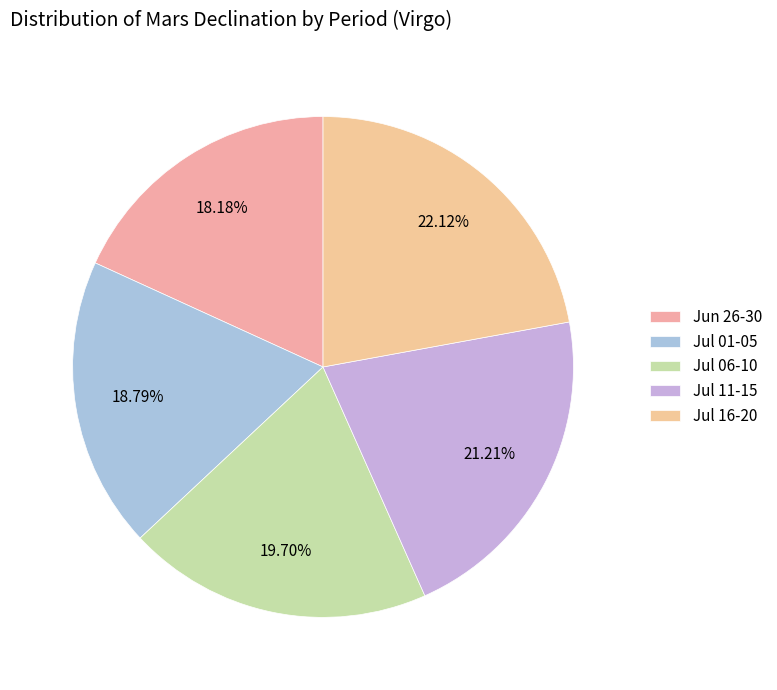

How much of the chart is everything except Jun 26-30?

81.8%